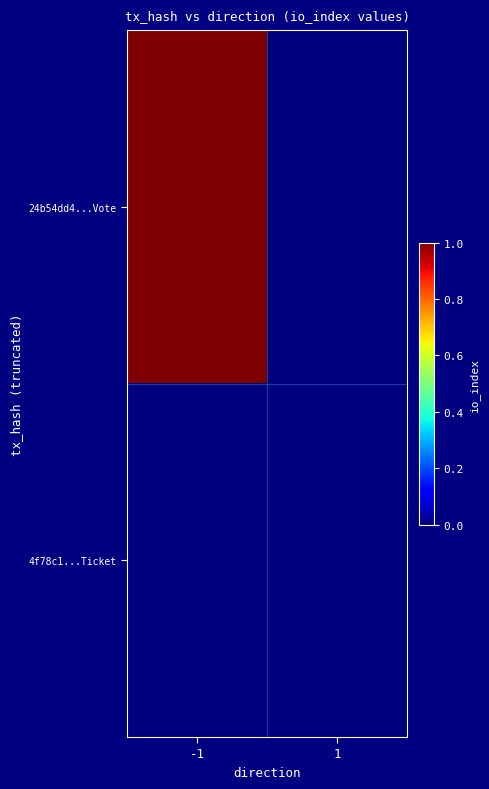

Reading left to right, what are all the values shown in this chart?

24b54dd4...Vote: -1=1	1=0
4f78c1...Ticket: -1=0	1=0